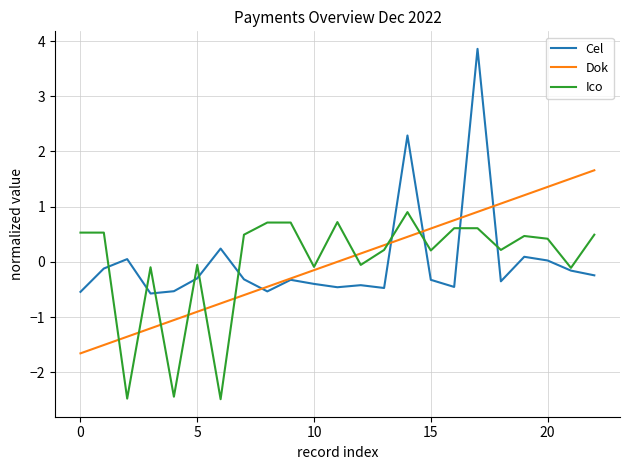

What is the greatest value displayed?

3.9